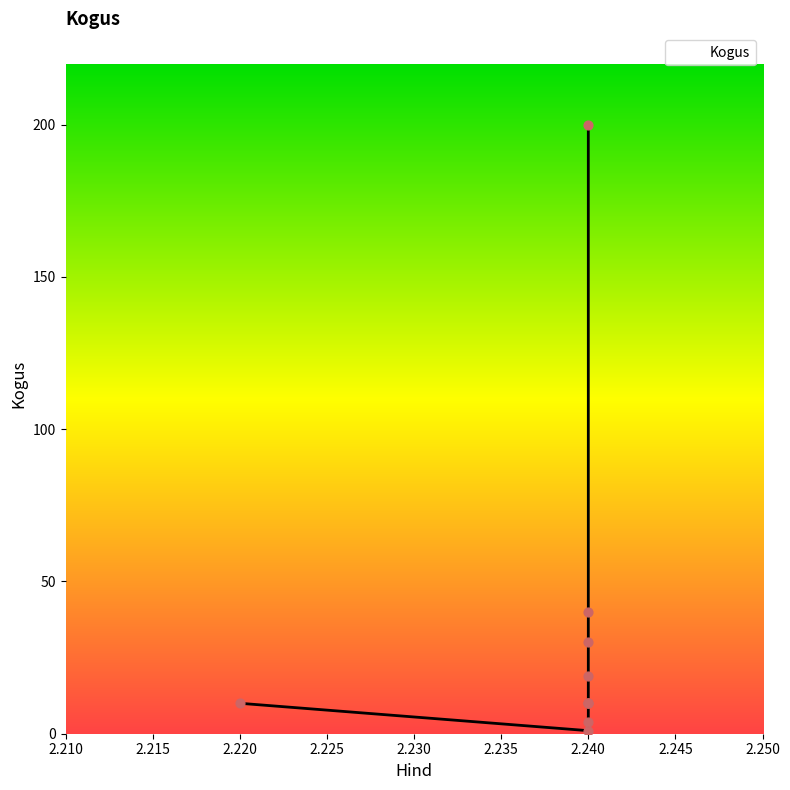

What is the ratio of the value at 2.24 to the value at 2.22?

1.0